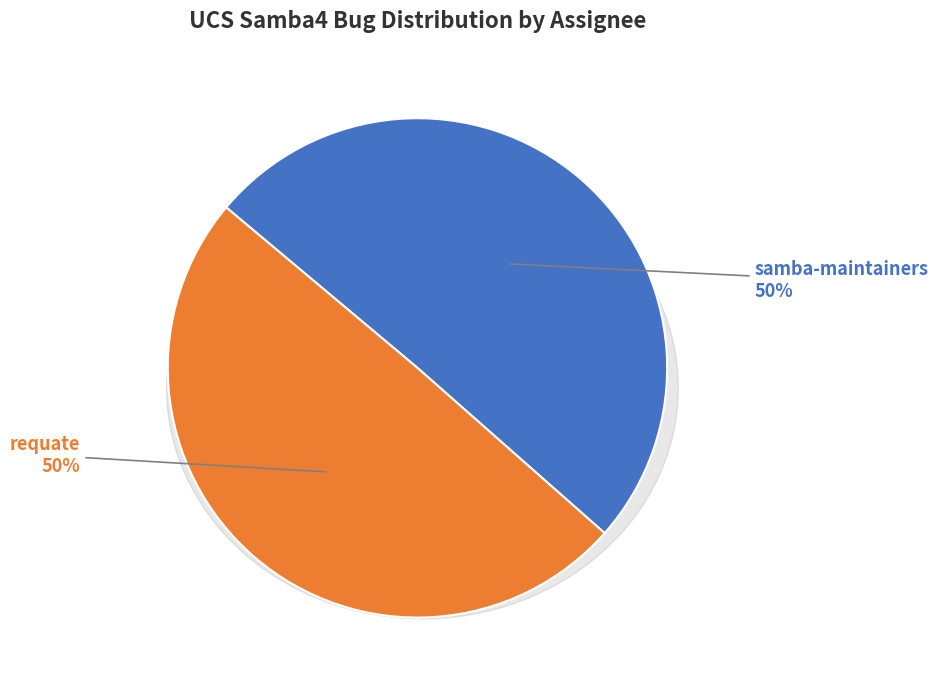

What percentage is the requate slice, to the nearest percent?

50%